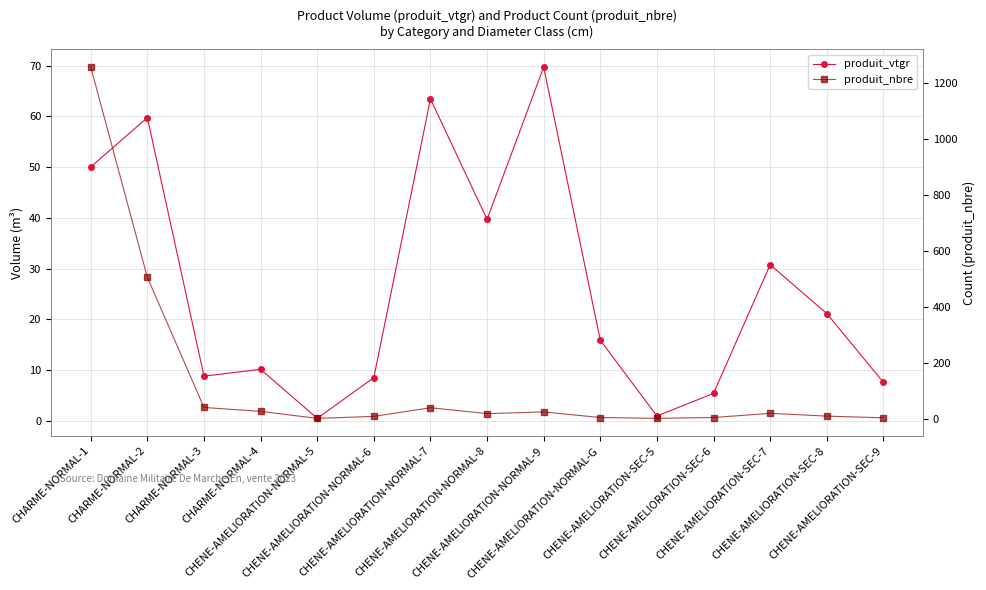

Does the chart have visible grid lines?

Yes